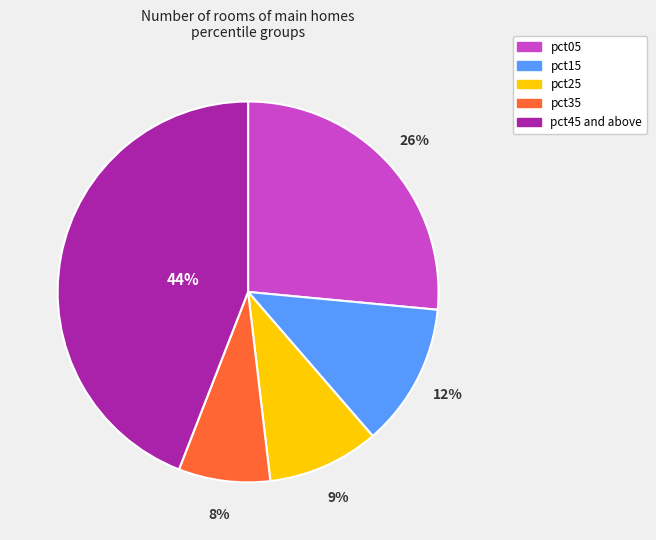

How many segments does this pie chart have?

5